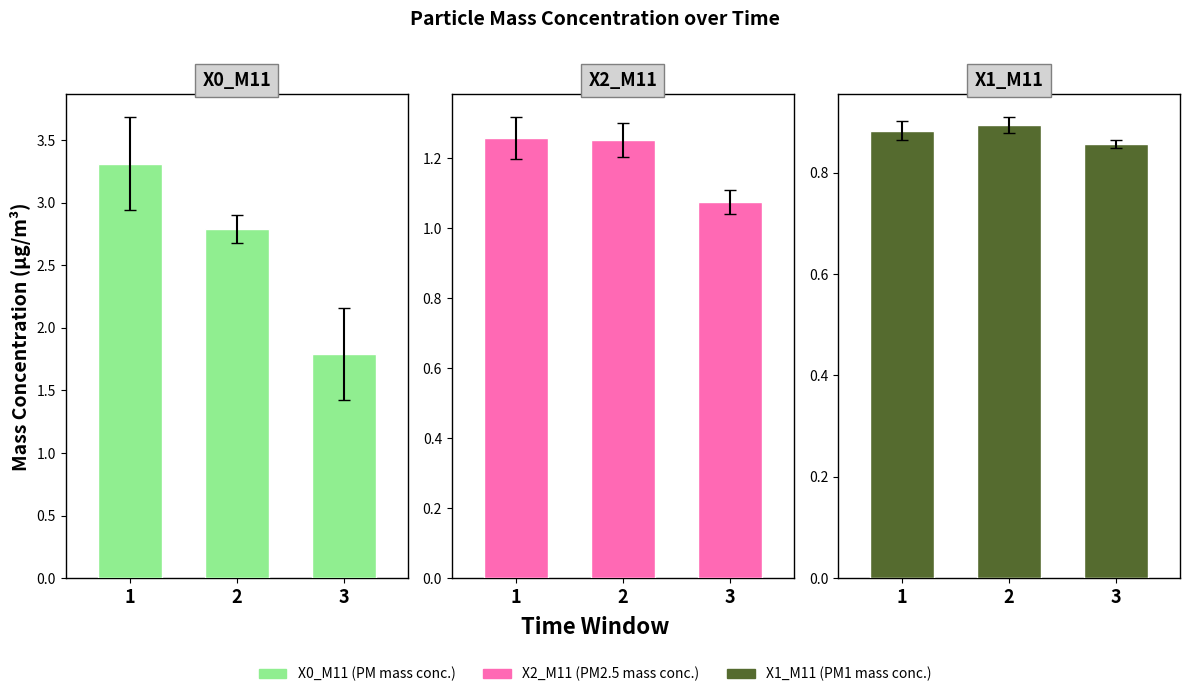

At which category is the sum across all series the highest?

1